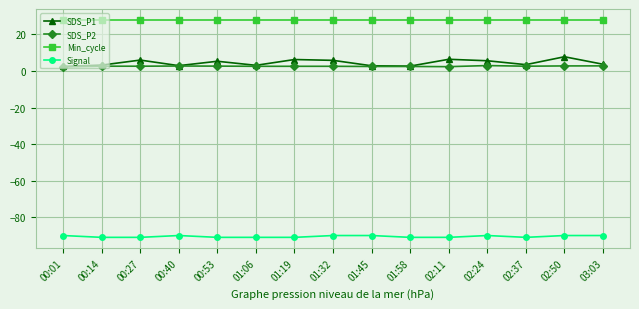

Which series has the widest spread of values?

SDS_P1